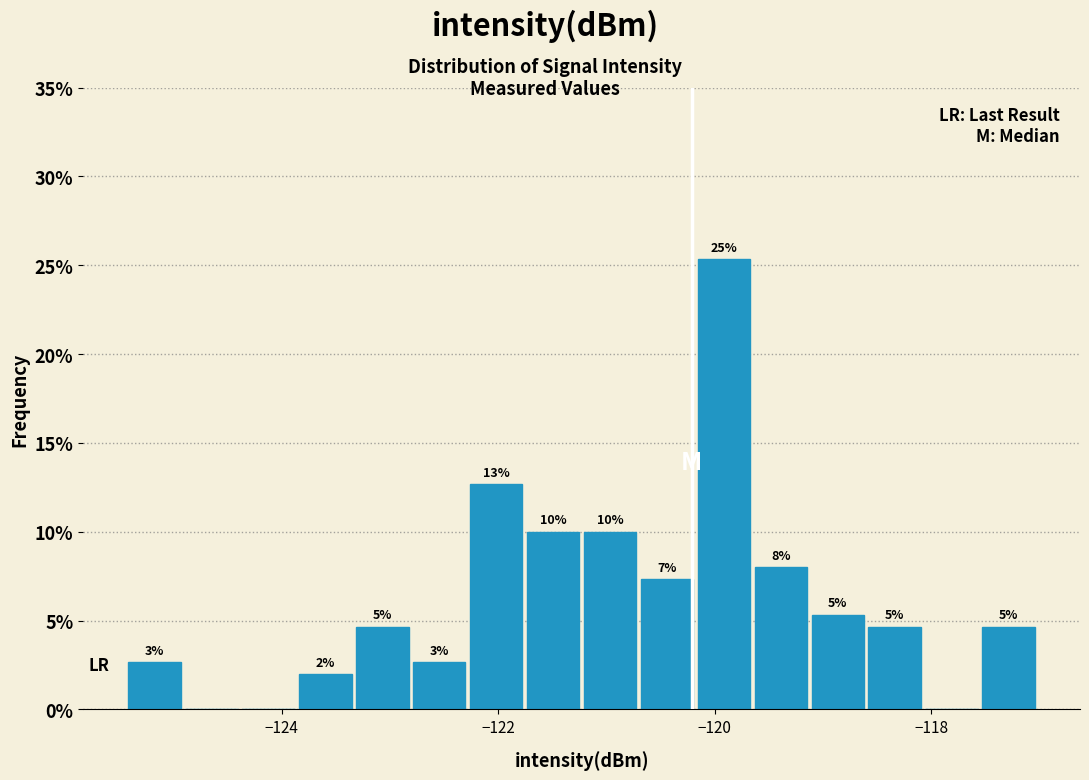

Around what value on the x-axis is the tallest bar? Give the approximate position of its centre, as read against the axis.

-120.0